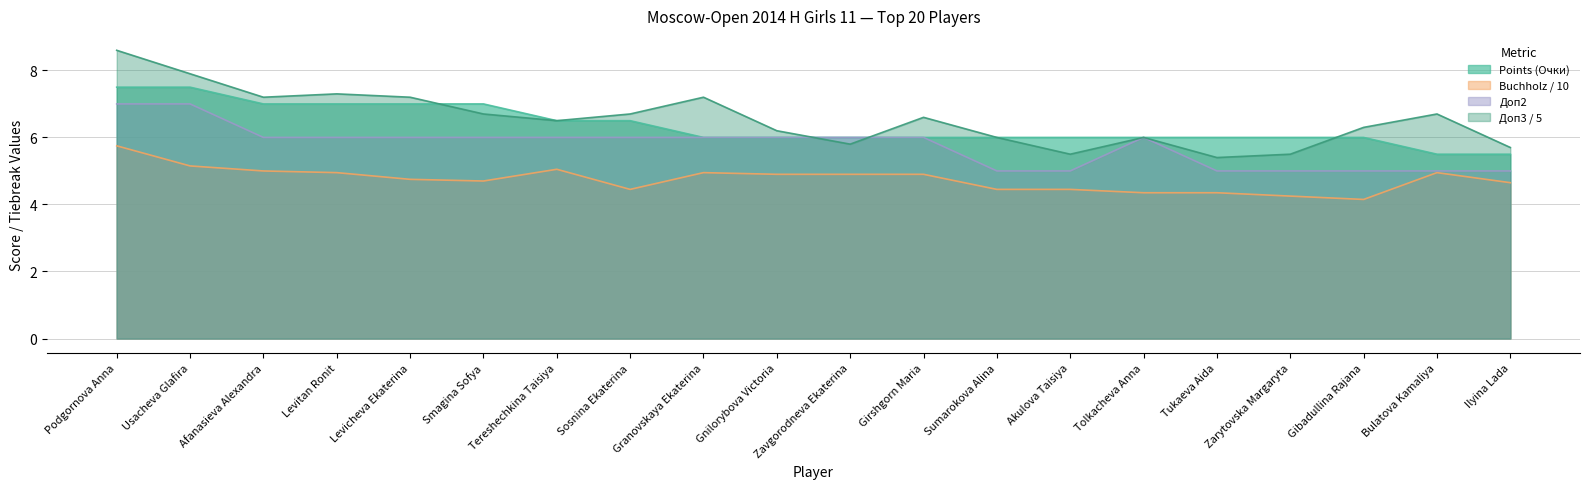

Rank the series by their maximum value, from highest to lowest.

Доп3 / 5, Points (Очки), Доп2, Buchholz / 10